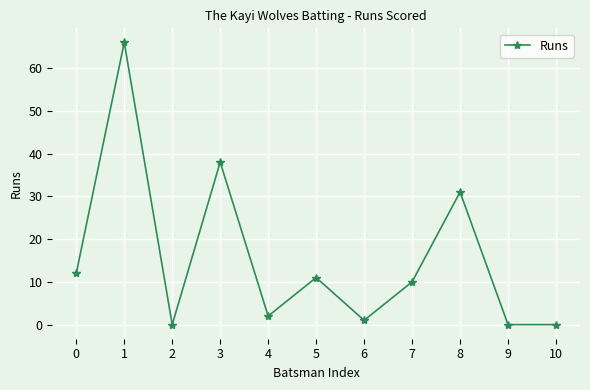

What is the greatest value displayed?

66